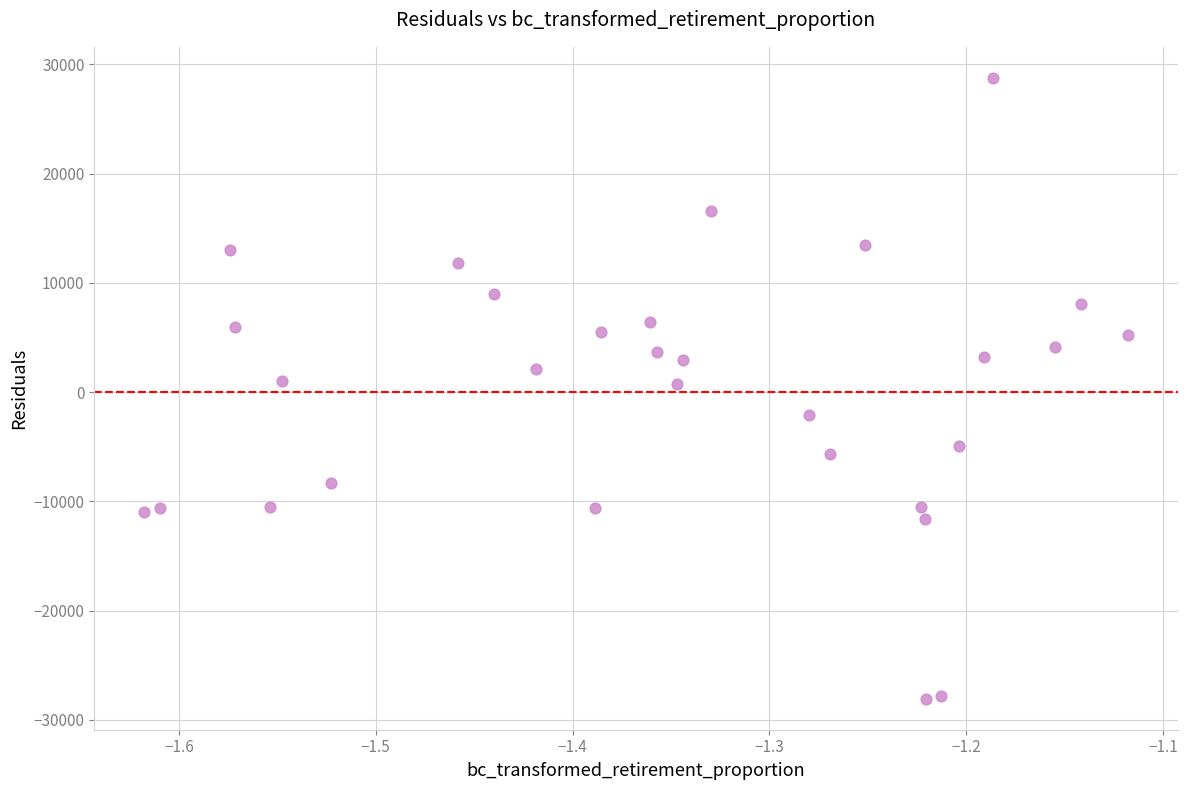

What is the range of Y values (max minus min)?

56808.5